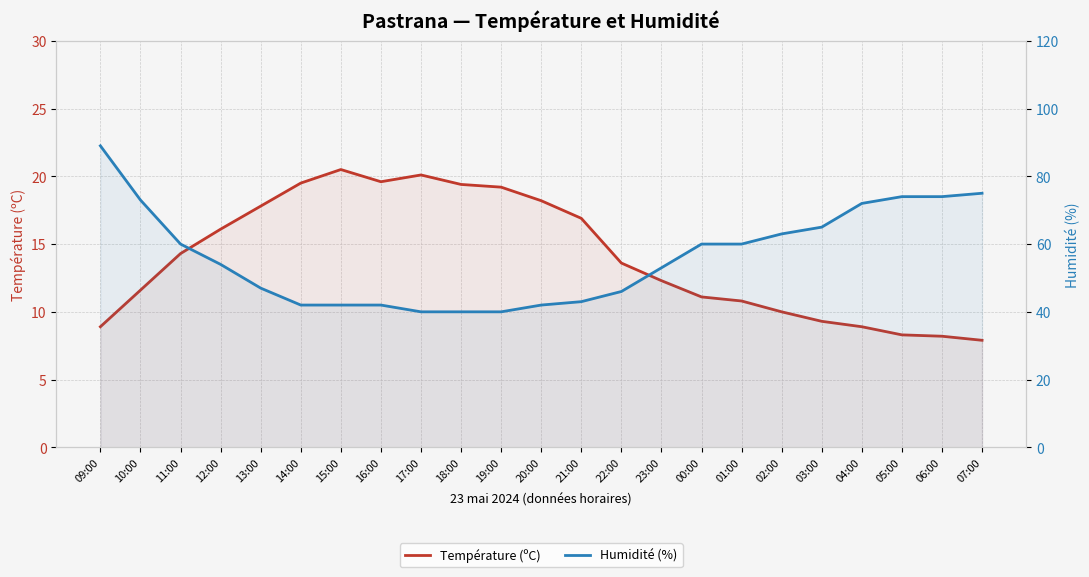

At which label is Humidité (%) closest to 64?

02:00